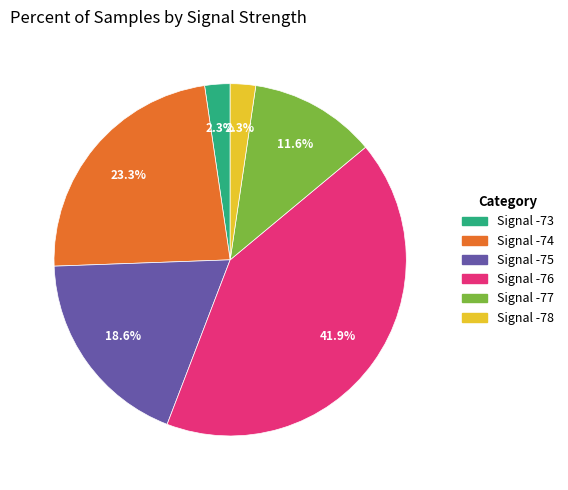

Count the number of slices in the pie.

6